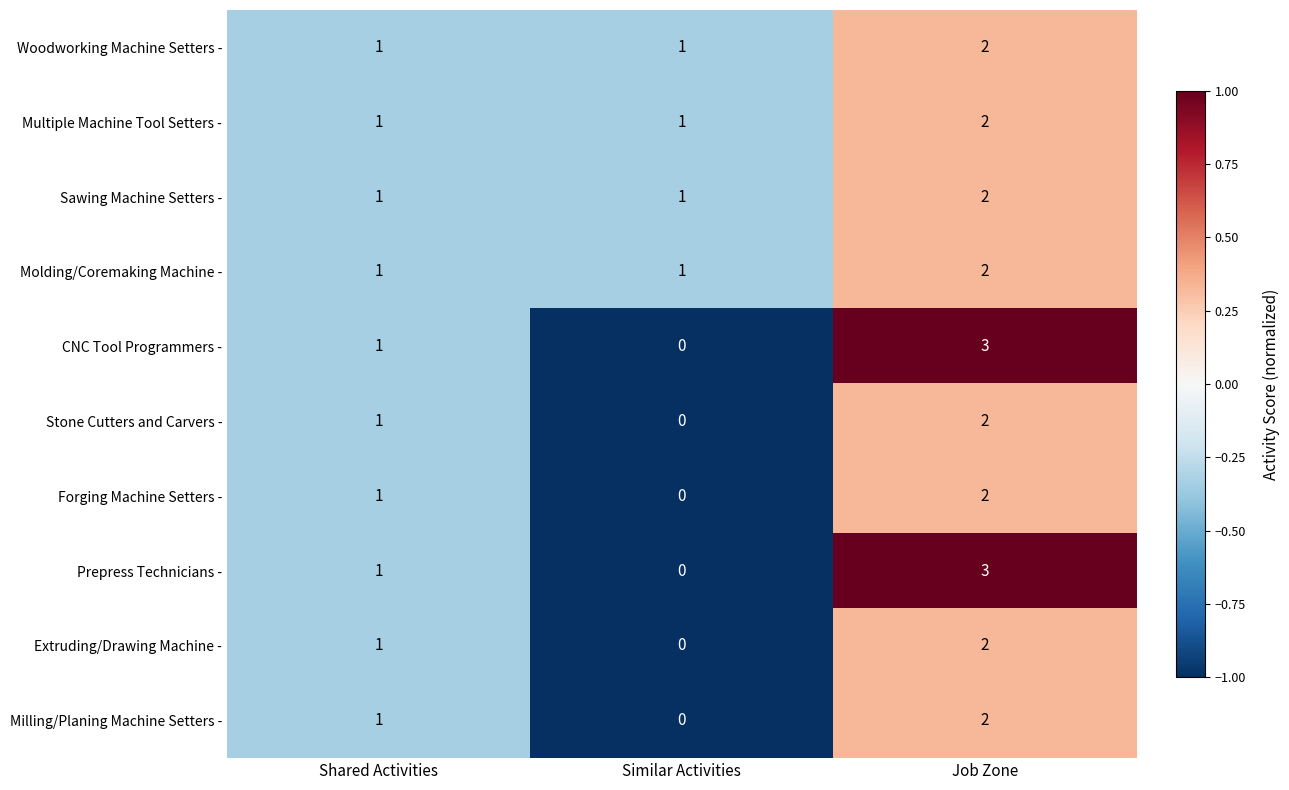

At which category is the sum across all series the highest?

Job Zone